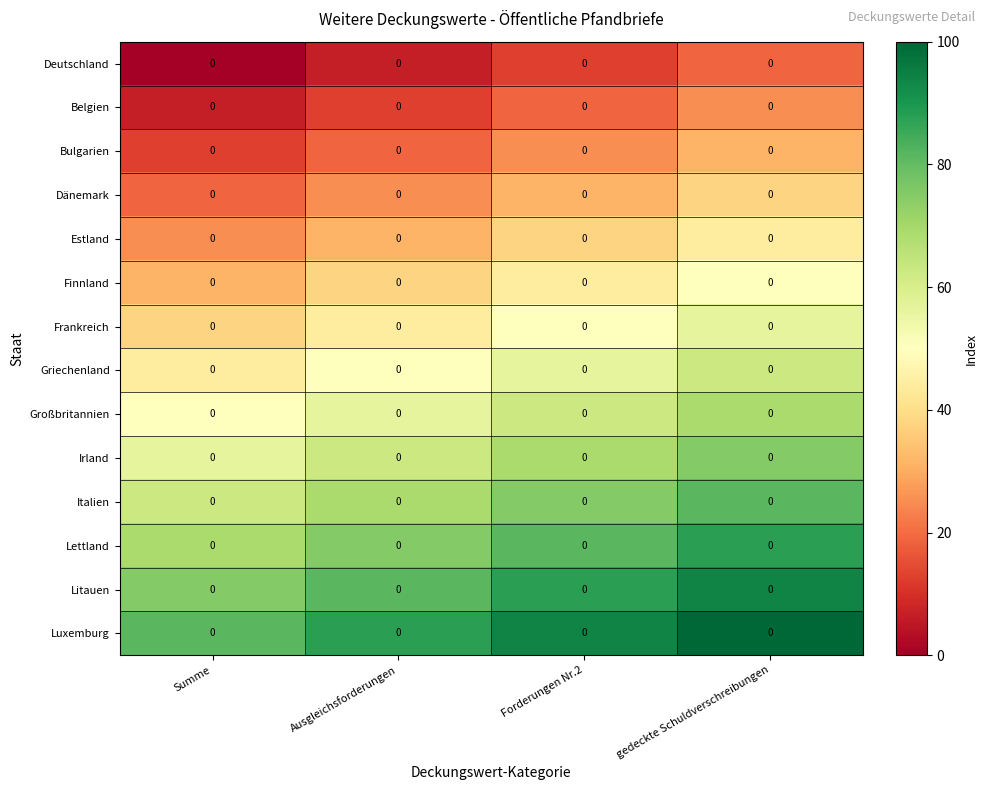

Between Ausgleichsforderungen and gedeckte Schuldverschreibungen, which is larger?

gedeckte Schuldverschreibungen